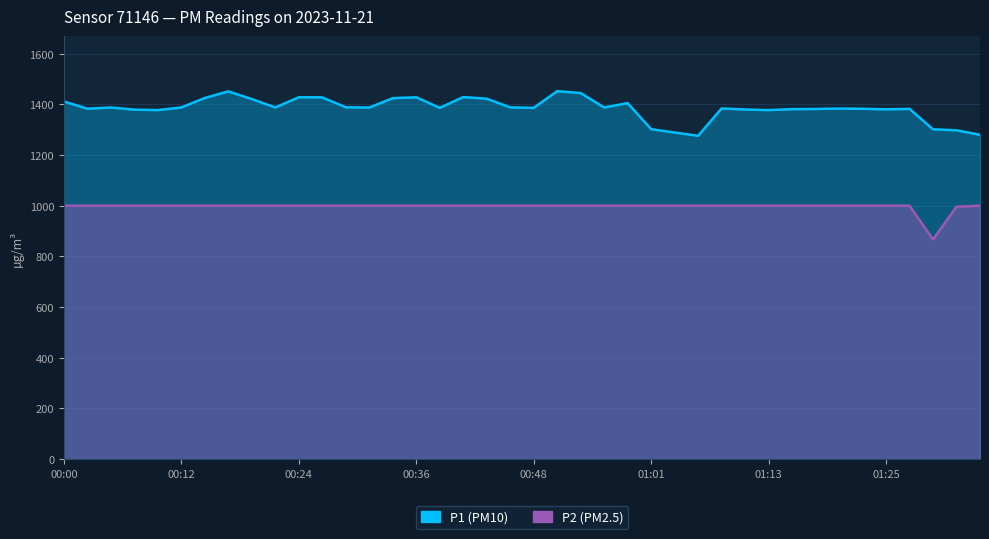

Which category has the highest value in the P1 series?

00:51